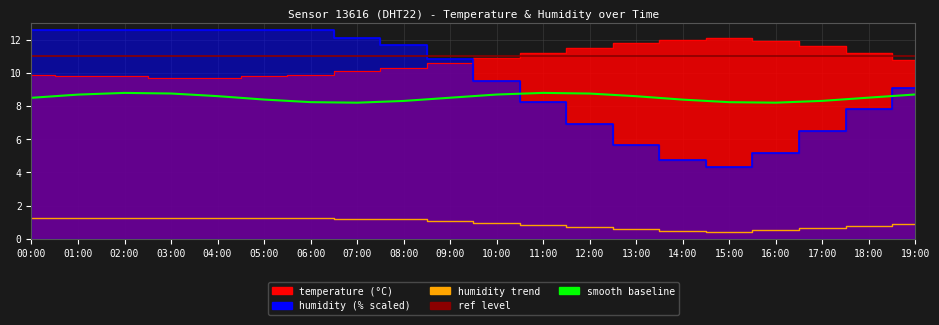

Reading left to right, transcribe all the data shown in this chart.

temperature: 9.9	9.8	9.8	9.7	9.7	9.8	9.9	10.1	10.3	10.6	10.9	11.2	11.5	11.8	12.0	12.1	11.9	11.6	11.2	10.8
humidity: 12.6	12.6	12.6	12.6	12.6	12.6	12.6	12.1	11.7	10.8	9.5	8.2	6.9	5.6	4.8	4.3	5.2	6.5	7.8	9.1